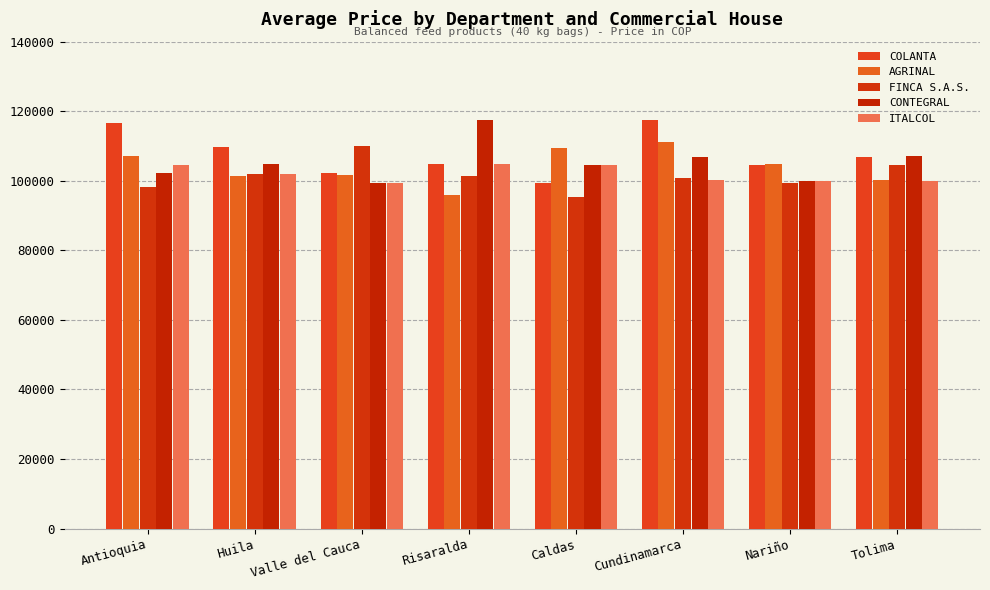

What is the sum of the COLANTA values at Nariño and Cundinamarca?

222080.5